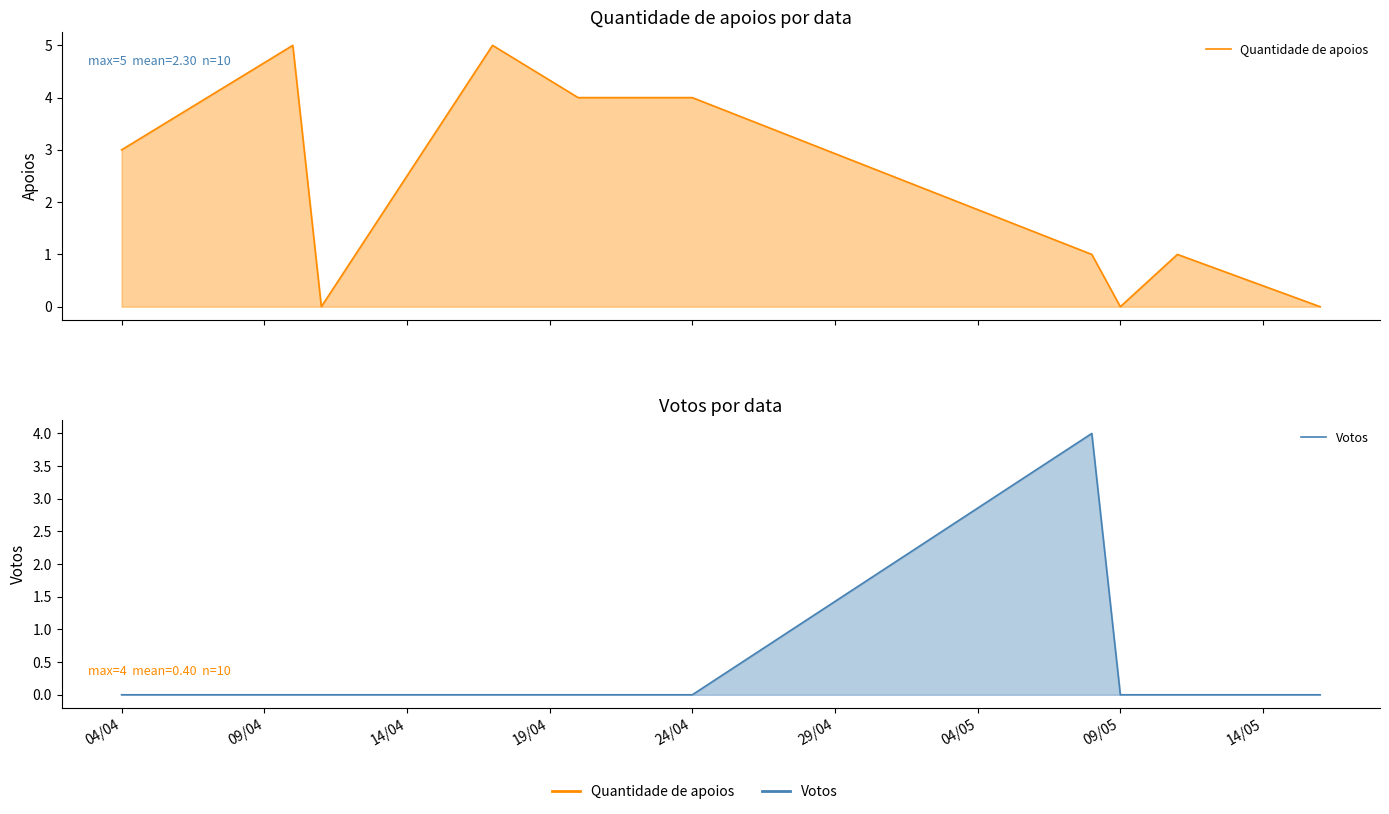

How many Quantidade de apoios values are between 0 and 4?

8